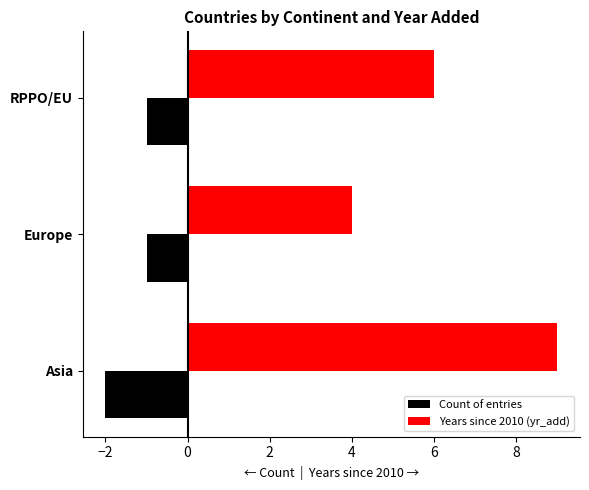

What is the sum of all Count of entries values?

-4